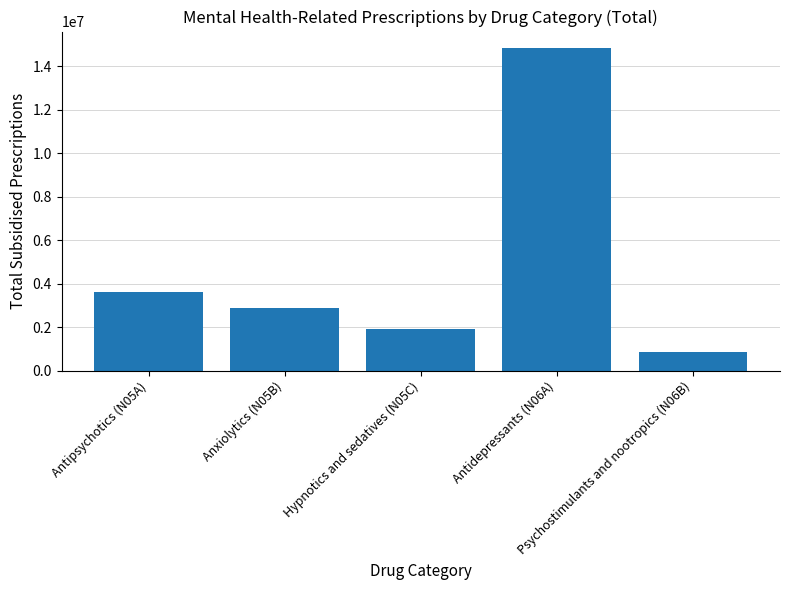

Reading left to right, extract all data points from this chart.

3633908	2893422	1914760	14862448	873984